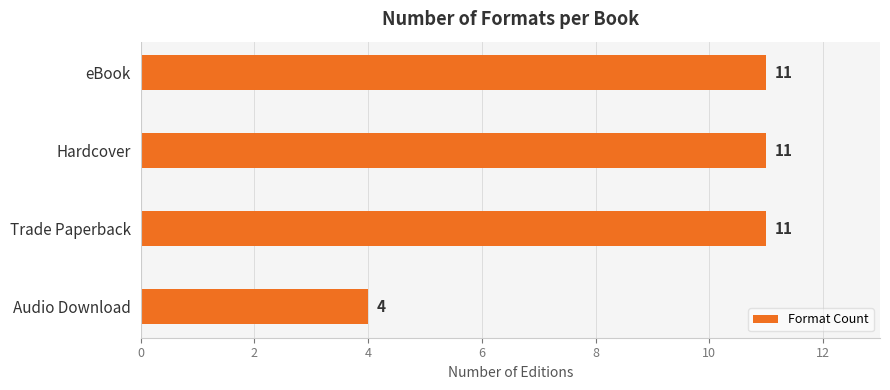

What position from the bottom is Audio Download?

1